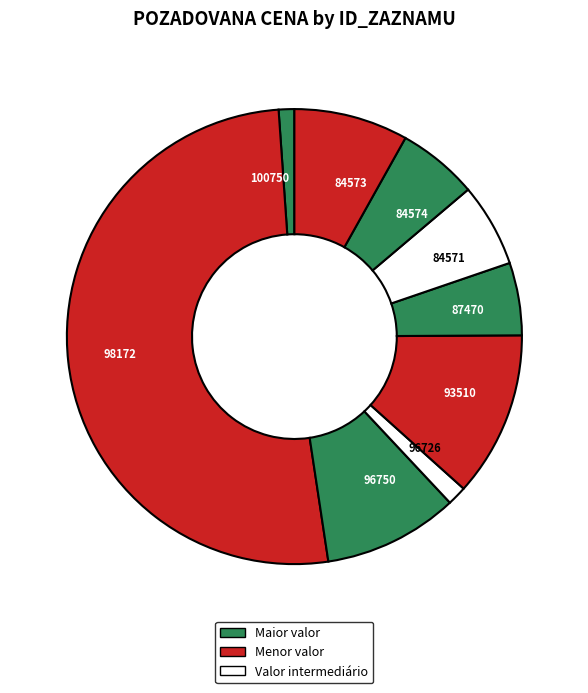

Count the number of slices in the pie.

9